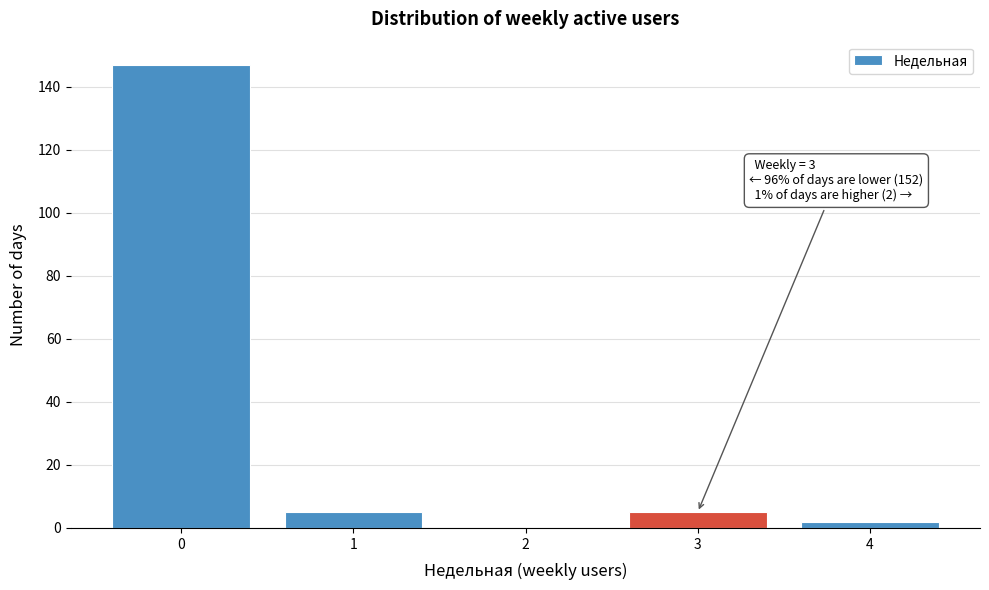

Over which range of the x-axis is the bar tallest?

-0.5 to 0.5